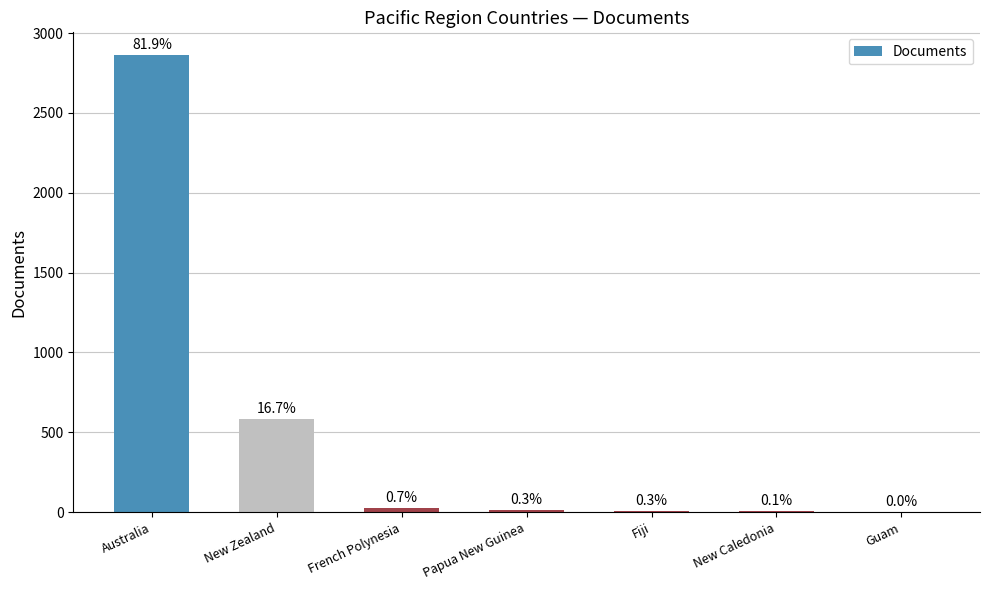

Are the bars horizontal?

No